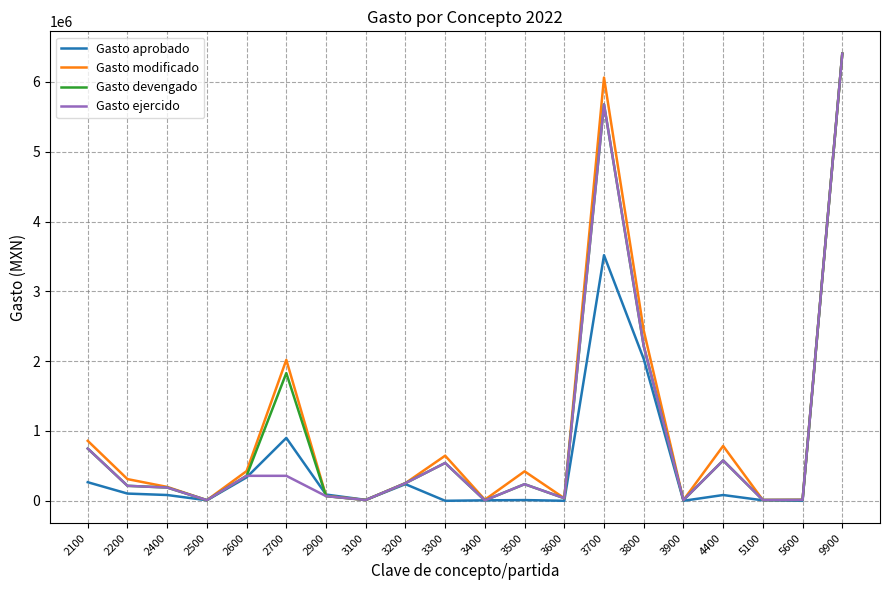

What is the maximum value for Gasto aprobado?

6405380.0